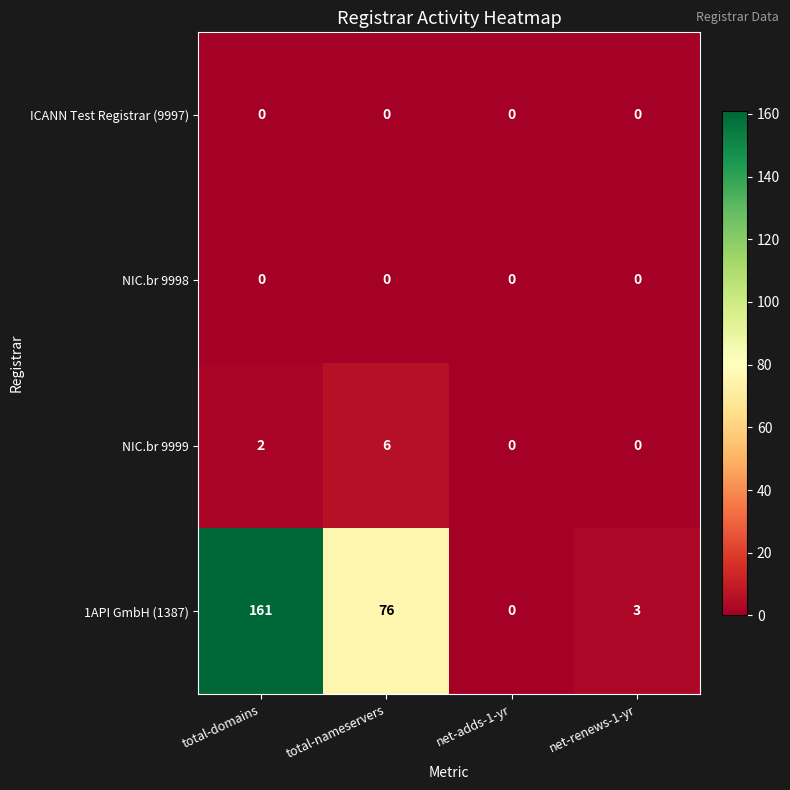

The 1API GmbH (1387) series shows 4 at net-renews-1-yr. True or false?

False